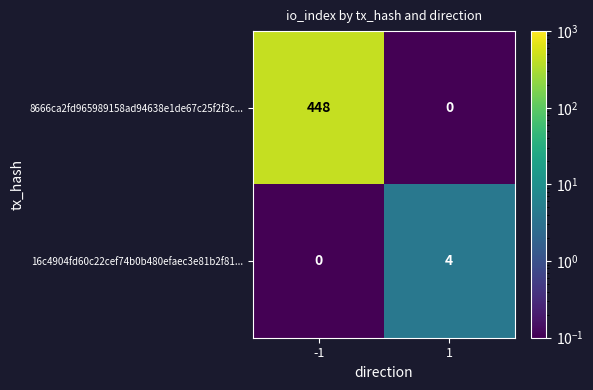

What value does the 16c4904fd60c22cef74b0b480efaec3e81b2f81... series have at 1?

4